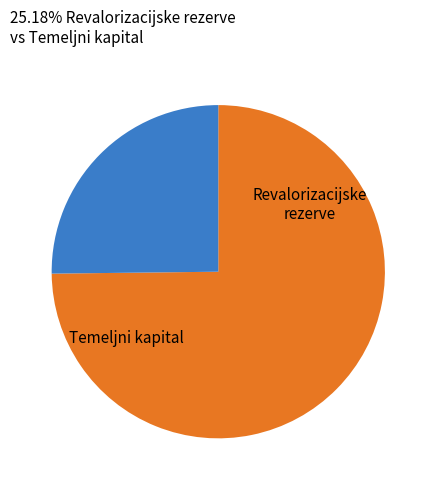

Does any single category account for the majority?

Yes